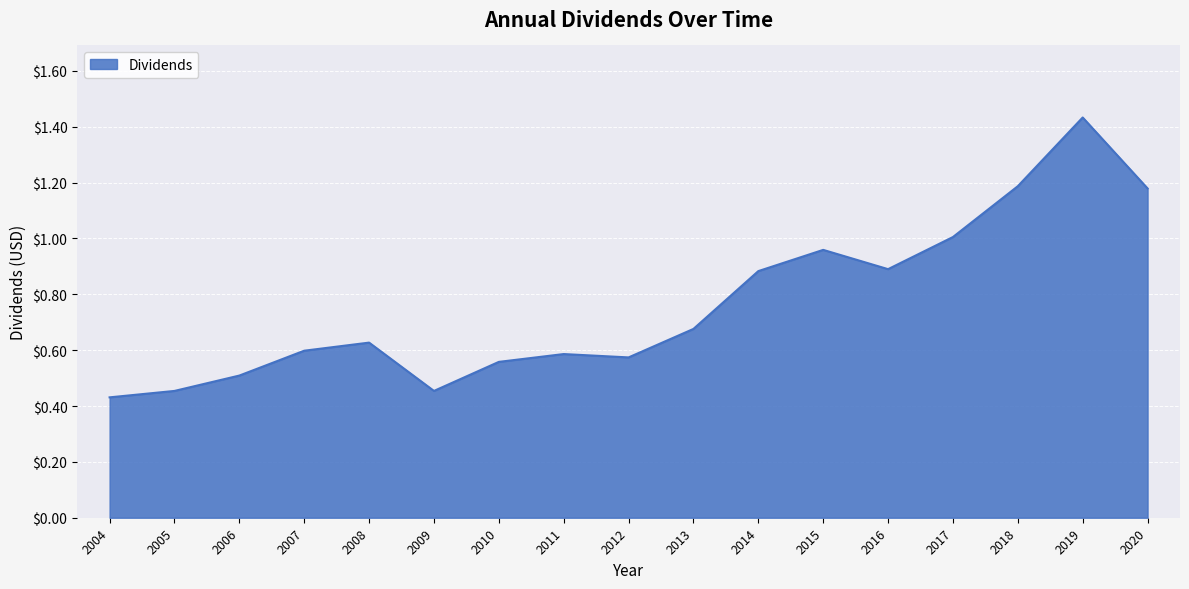

Does the chart display data point markers on the line(s)?

No